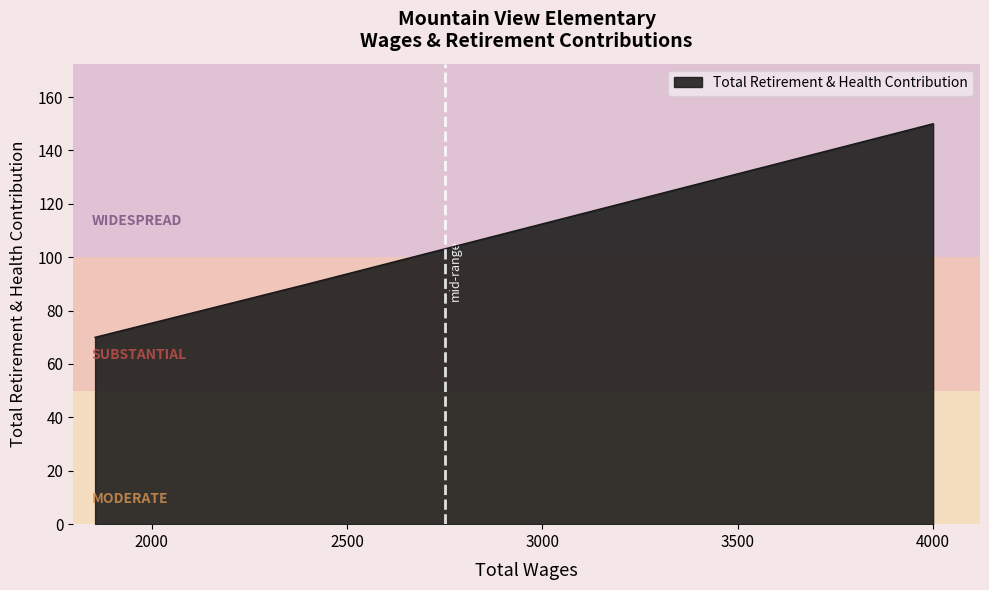

What is the average value?

103